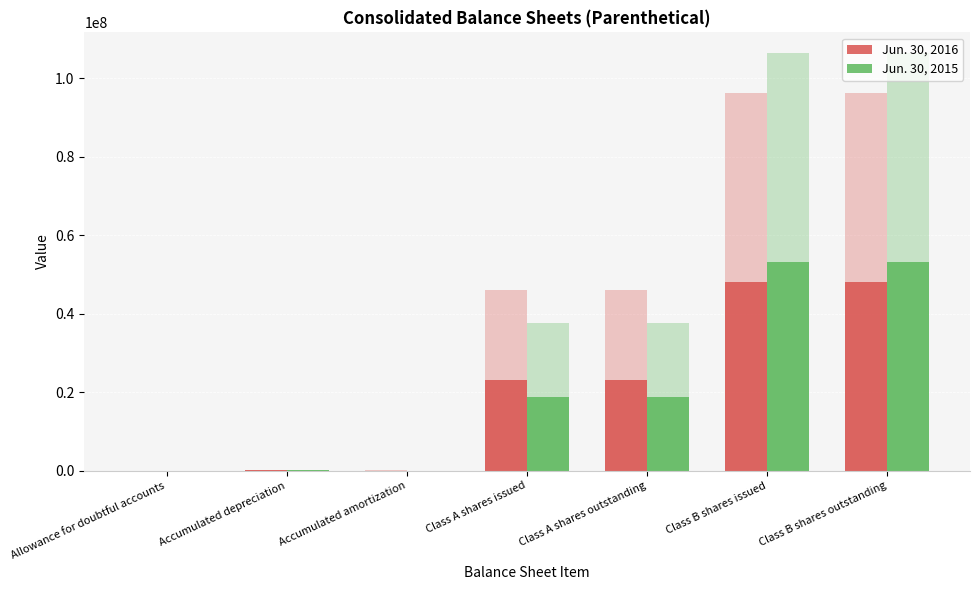

What are all the series names shown in the legend?

Jun. 30, 2016, Jun. 30, 2015